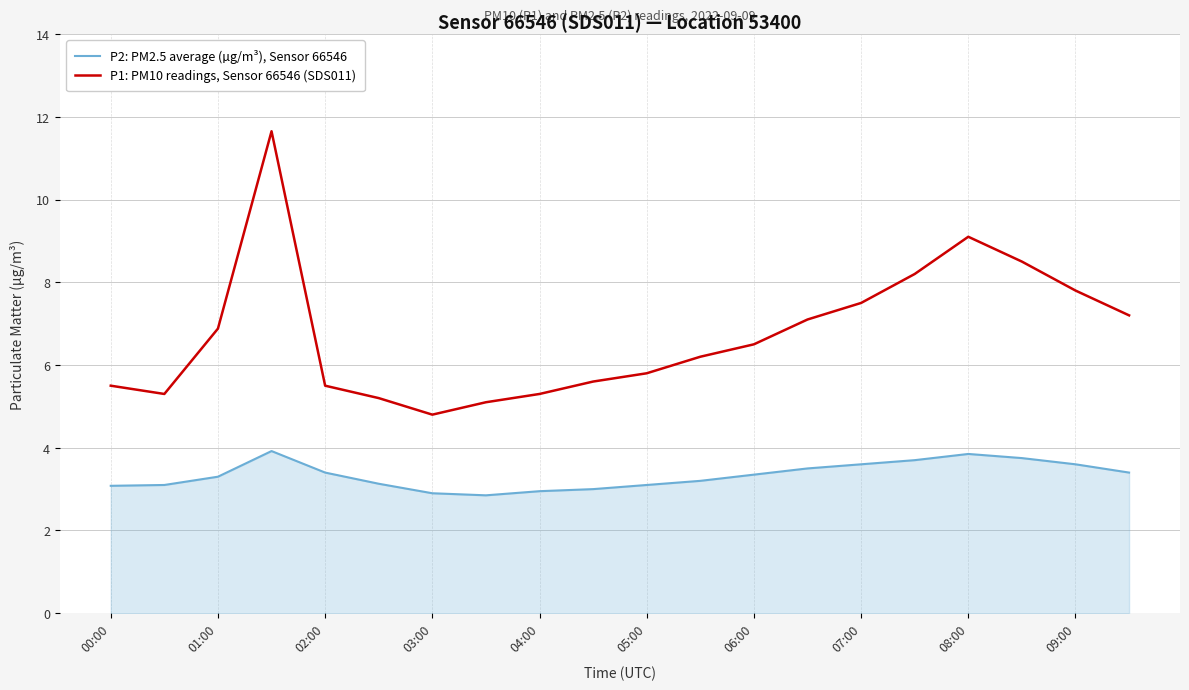

What is the maximum value for P2: PM2.5 average (µg/m³), Sensor 66546?

3.9